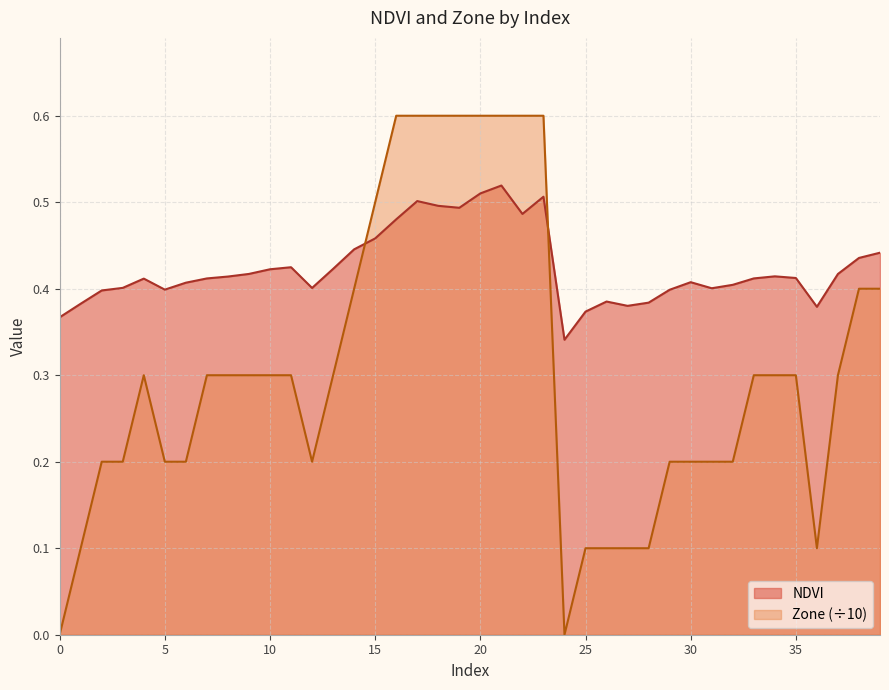

List the series in order of their overall mean, highest first.

NDVI, Zone (÷10)